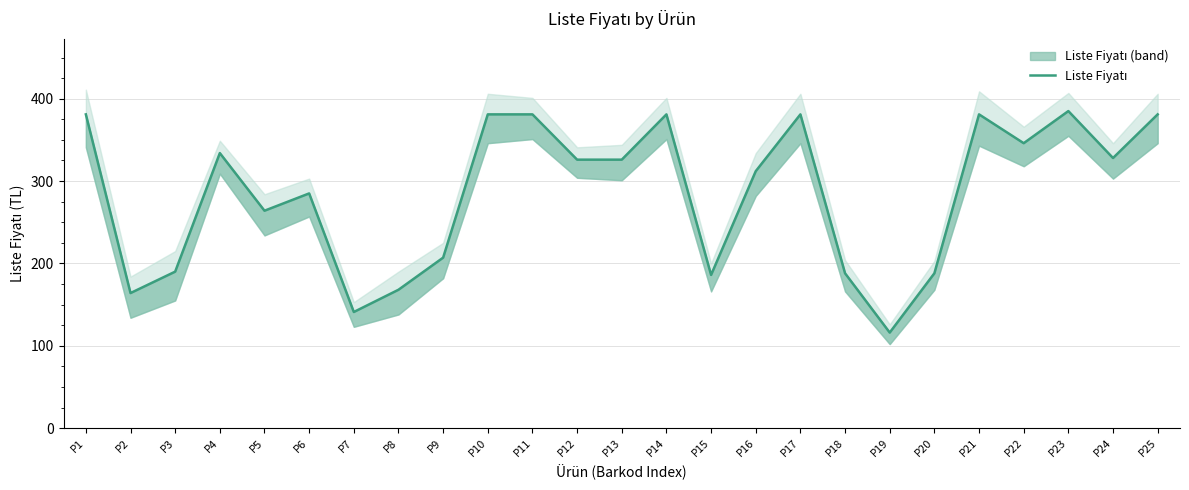

What is the difference between the values at P18 and P3?

2